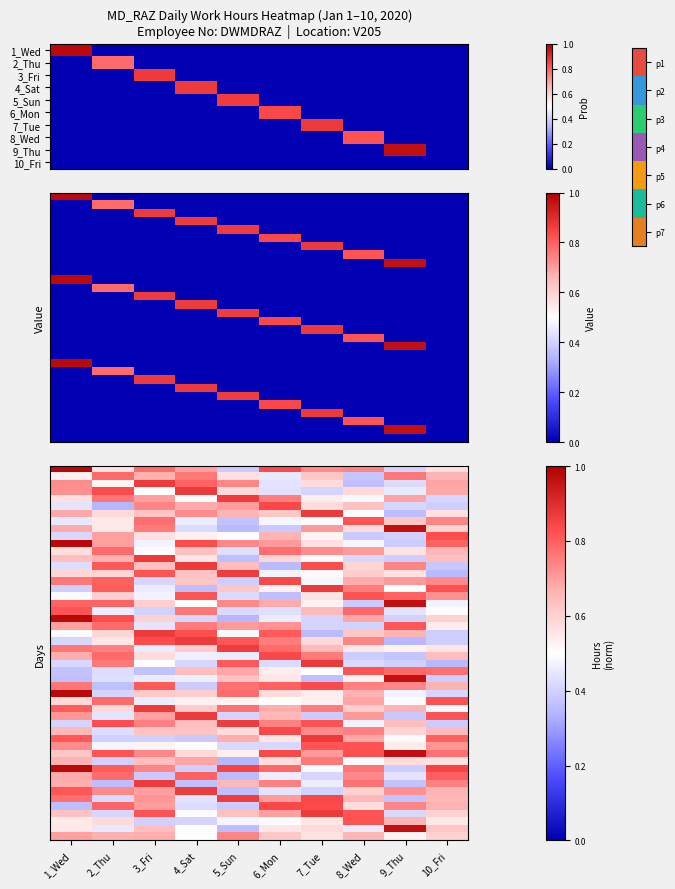

At how many categories does at least one series exceed 0?

9